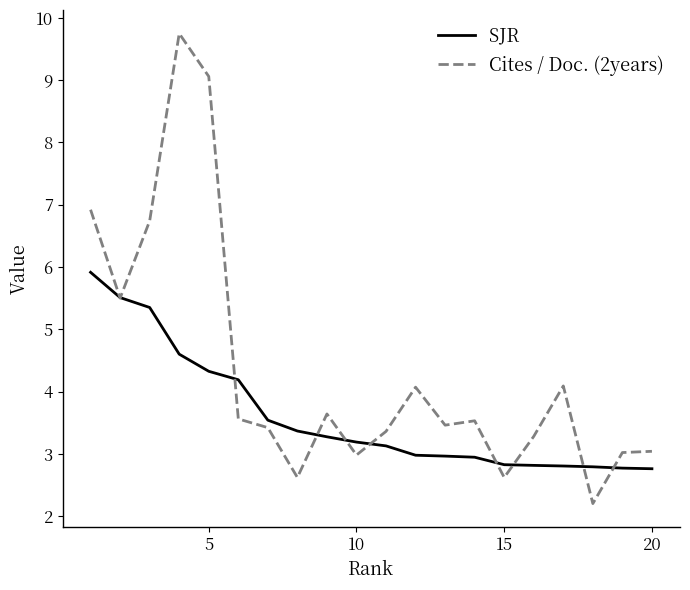

What is the lowest value of the SJR series?

2.8